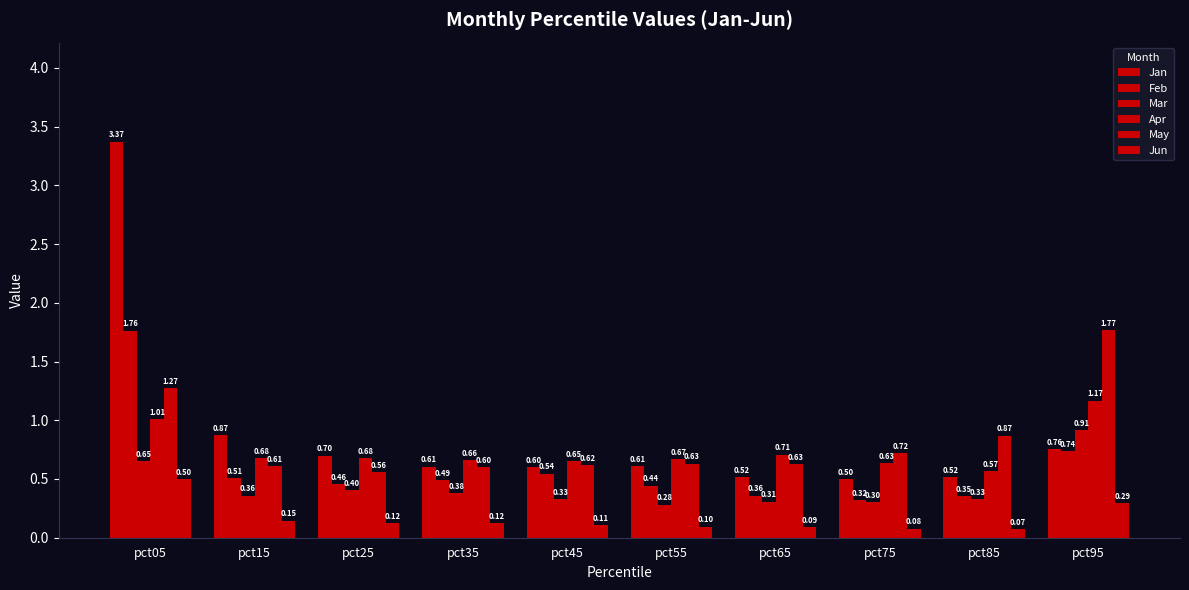

Between pct75 and pct85, which is larger?

pct85